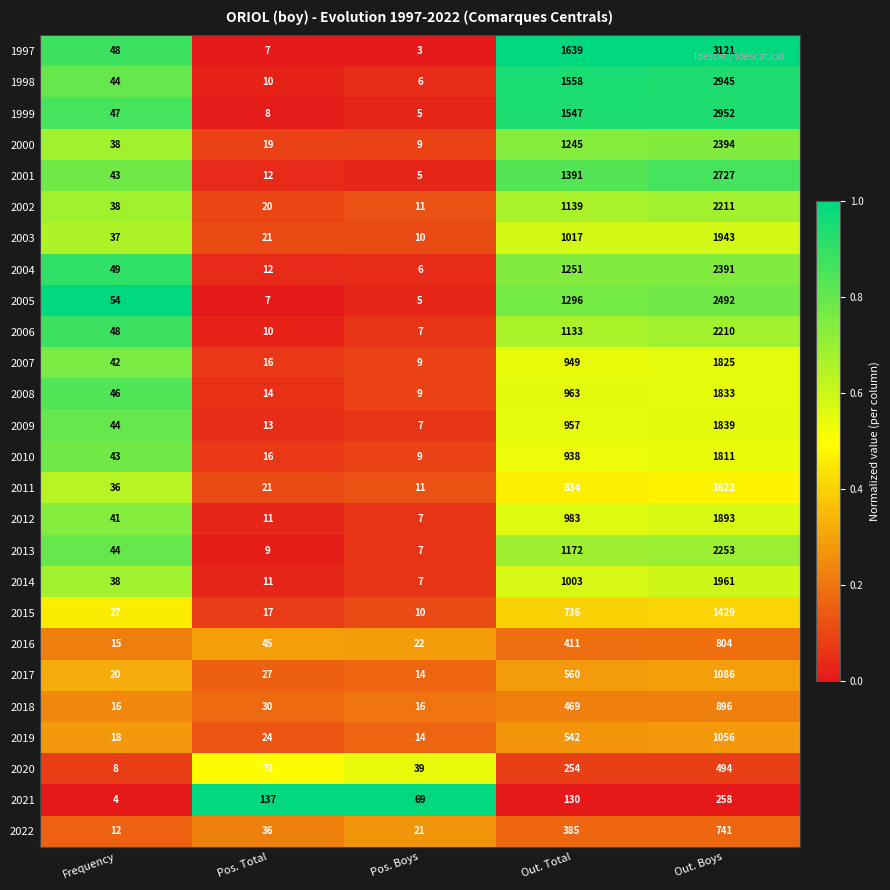

Which series has the largest total across all categories?

1997